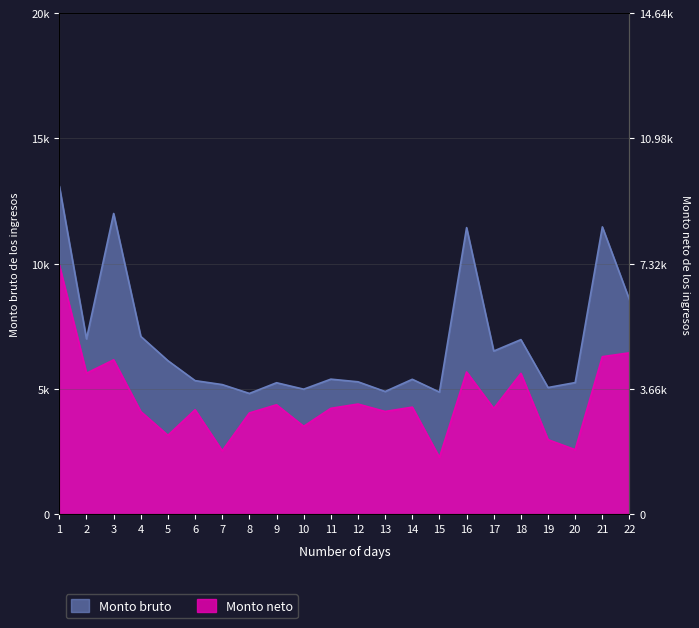

Reading right to left, list all the values displayed in this chart.

Monto bruto de los ingresos: 22=8554.3	21=11463.5	20=5248.0	19=5050.0	18=6962.5	17=6506.4	16=11433.5	15=4867.5	14=5378.7	13=4891.2	12=5278.7	11=5384.4	10=4984.1	9=5241.2	8=4813.7	7=5167.5	6=5325.3	5=6120.7	4=7090.7	3=11997.4	2=6992.5	1=13087.8
Monto neto de los ingresos: 22=6435.7	21=6281.5	20=2568.2	19=2968.4	18=5614.3	17=4214.1	16=5672.4	15=2262.6	14=4266.6	13=4094.4	12=4390.2	11=4219.7	10=3501.9	9=4361.5	8=4034.9	7=2525.8	6=4162.4	5=3143.7	4=4090.9	3=6155.3	2=5621.6	1=9933.7